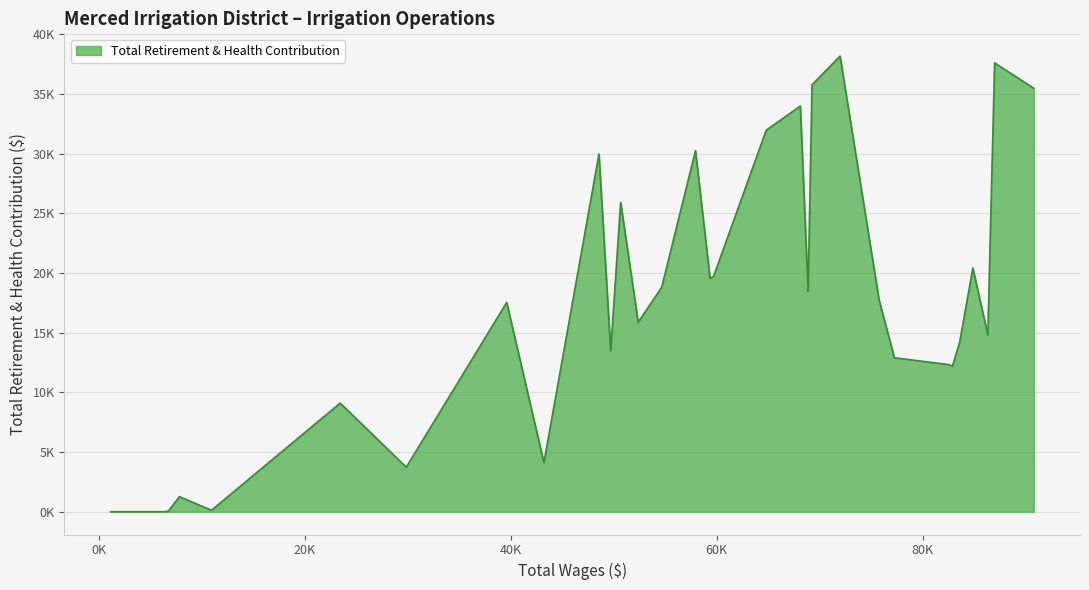

Is this an area chart (filled region under the line)?

Yes